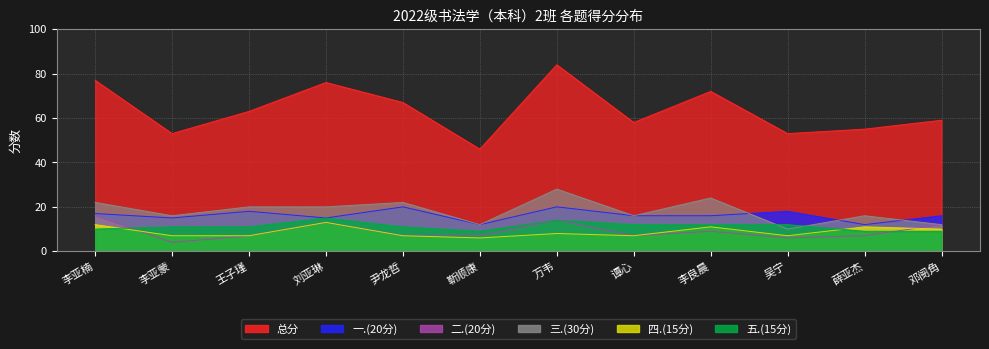

How many data points does each series have?

12